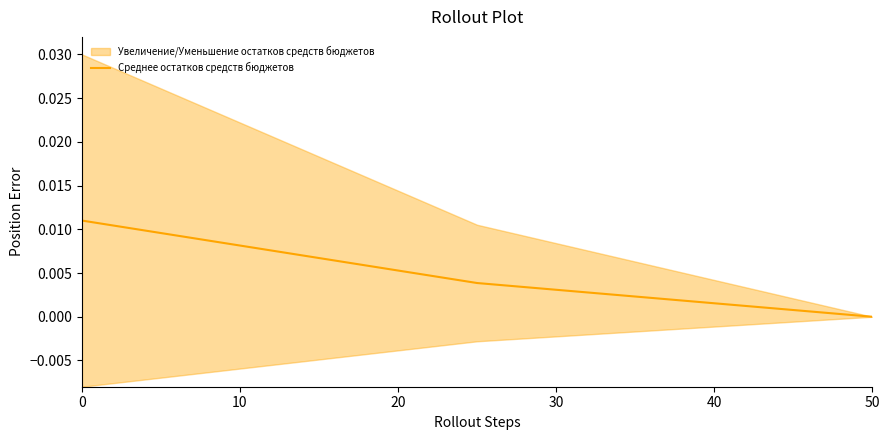

Is this an area chart (filled region under the line)?

No